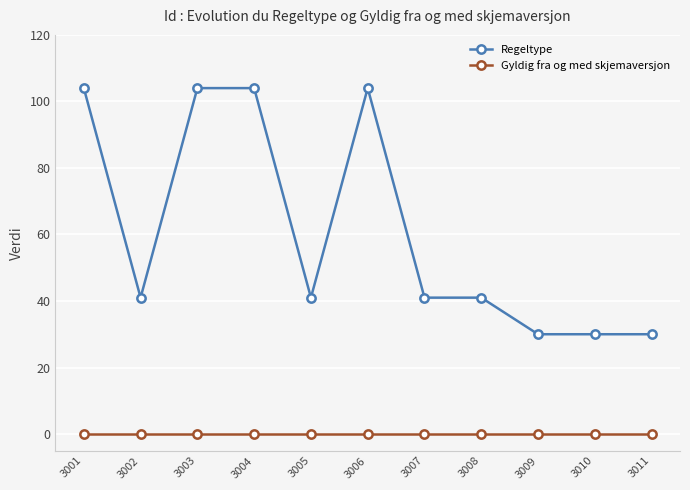

How many lines are shown in the chart?

2